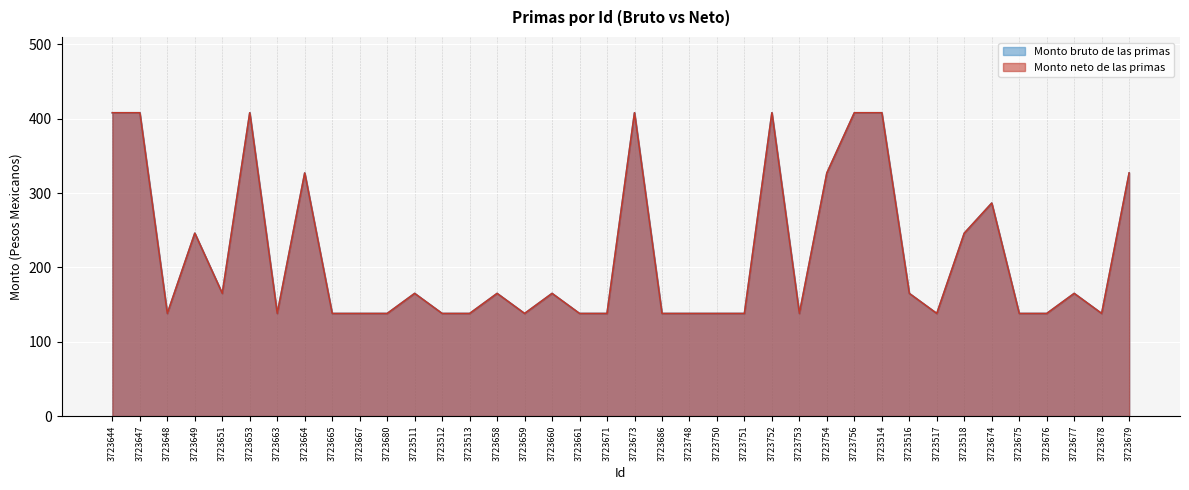

True or false: Monto neto de las primas and Monto bruto de las primas intersect in this chart.

False